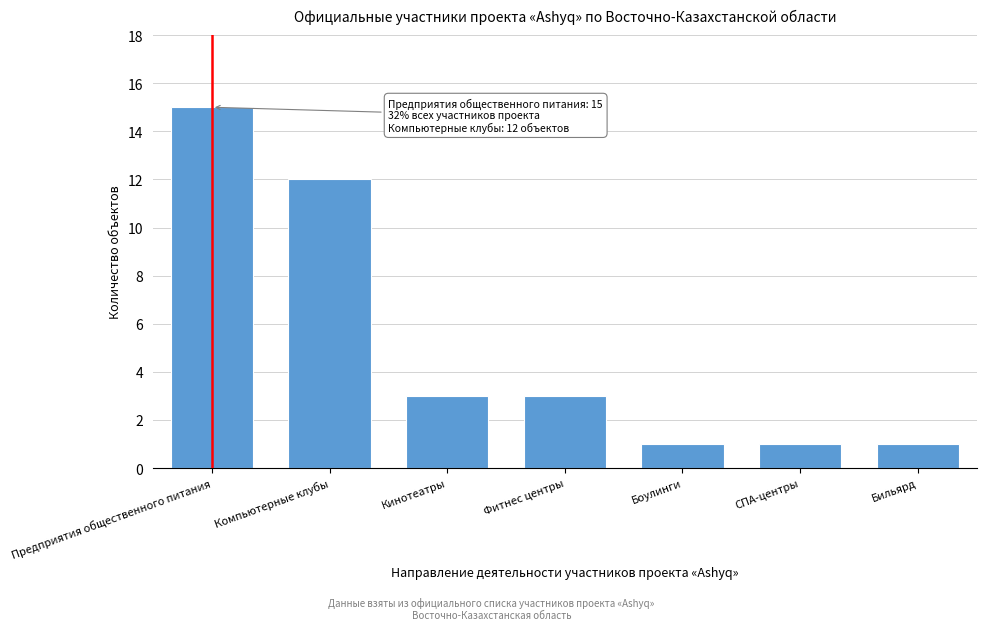

Reading right to left, transcribe all the data shown in this chart.

1	1	1	3	3	12	15